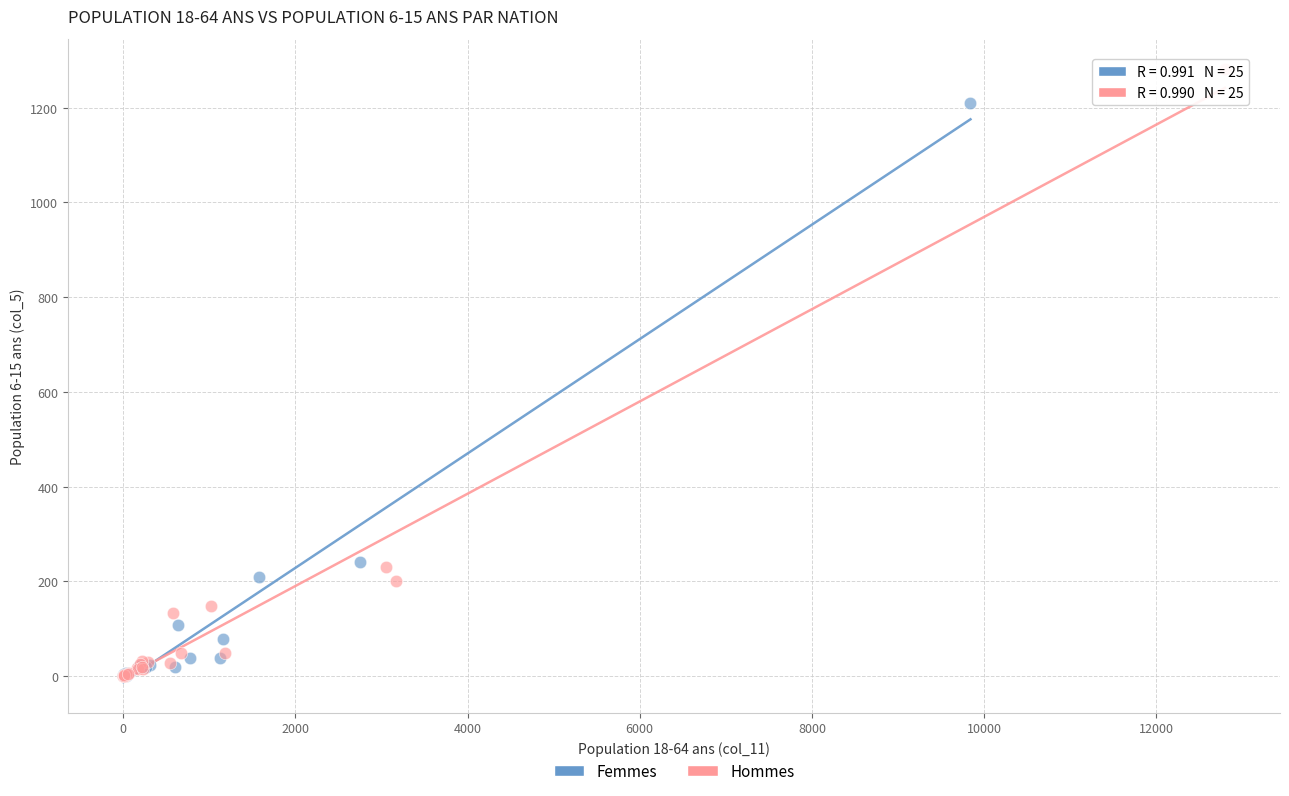

What are all the series names shown in the legend?

Femmes, Hommes